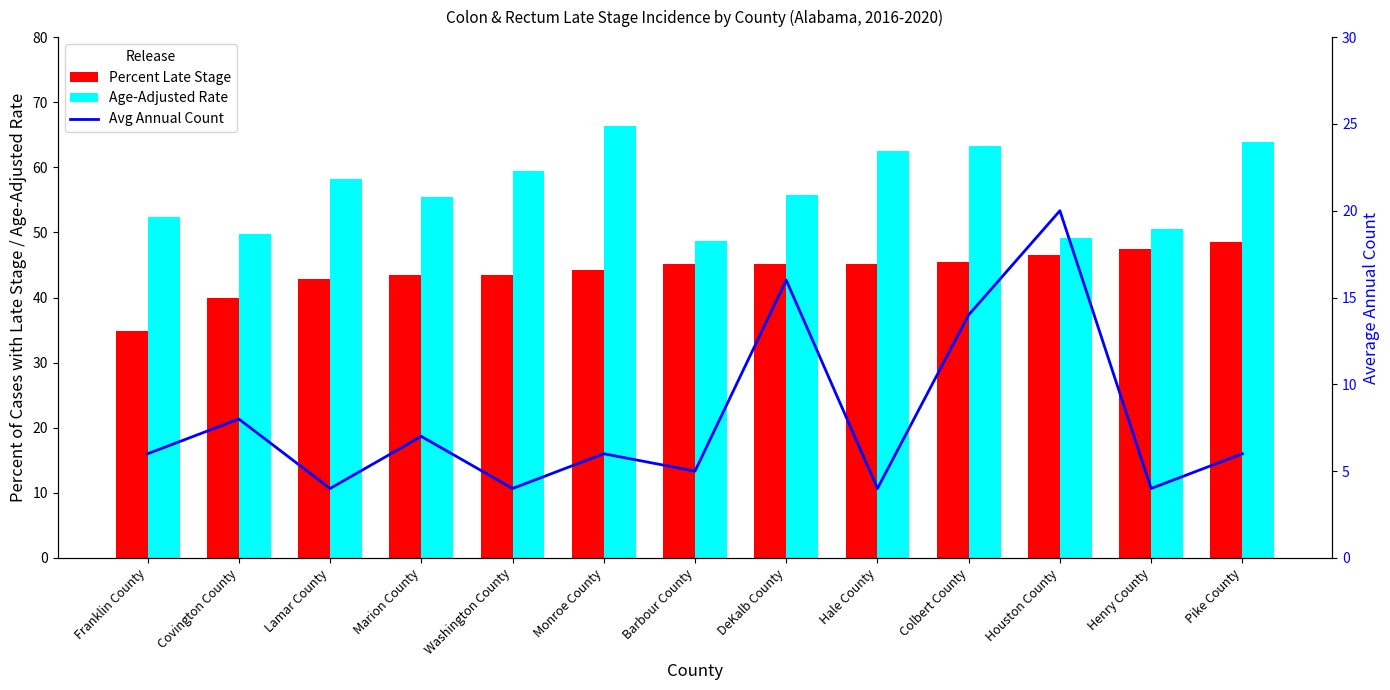

Are the bars horizontal?

No